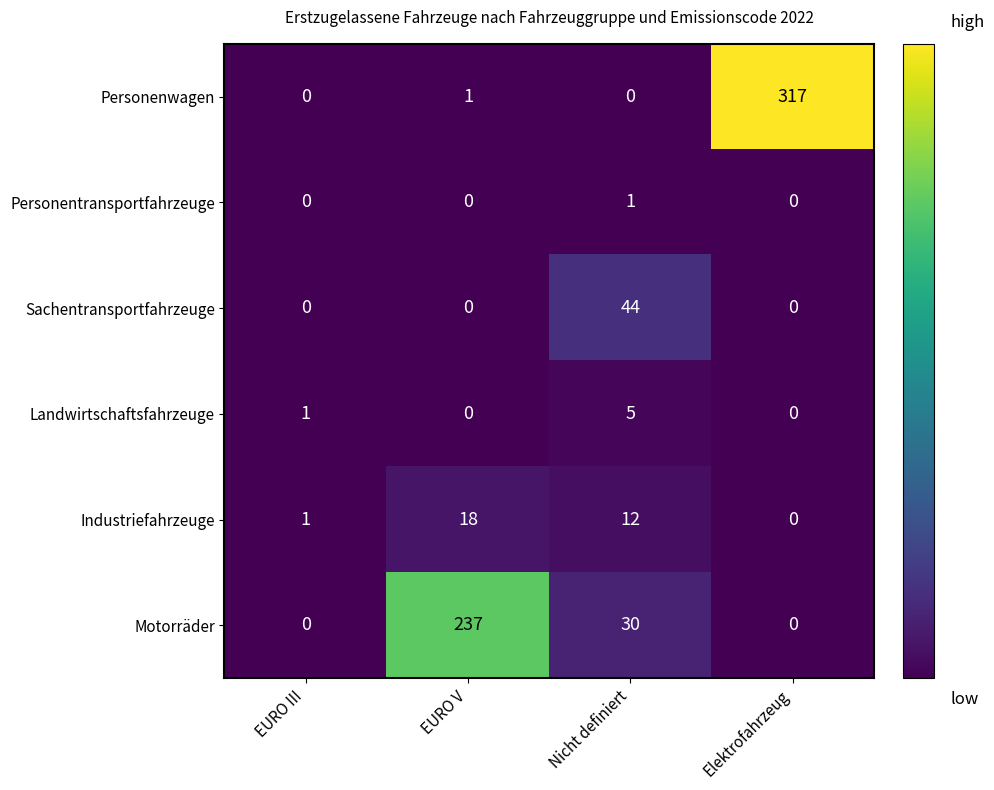

At which label does Industriefahrzeuge reach its peak?

EURO V